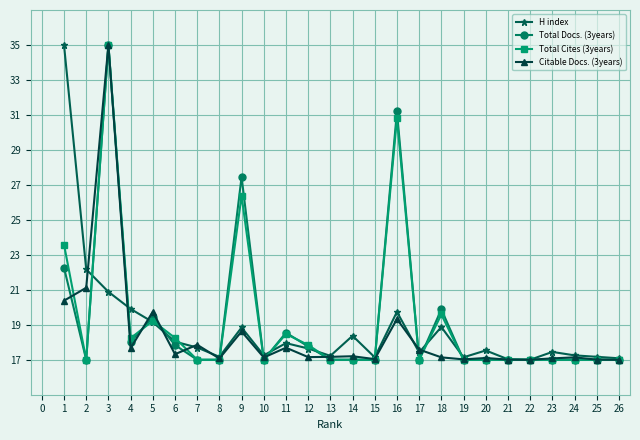

Which category has the highest value in the Total Docs. (3years) series?

3